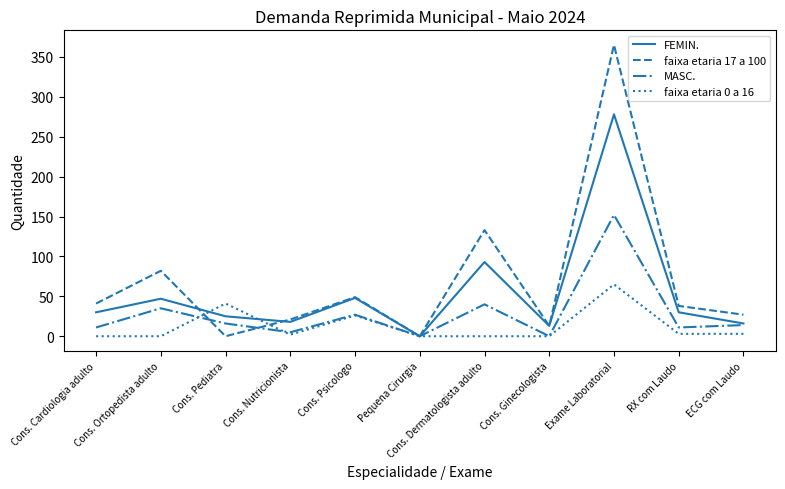

What is the difference between the maximum and minimum values in the FEMIN. series?

278